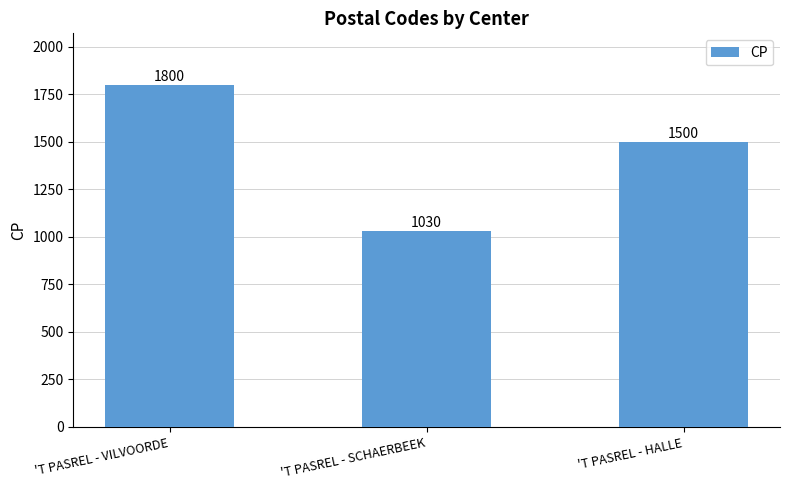

Which category has the highest value across all series?

'T PASREL - VILVOORDE